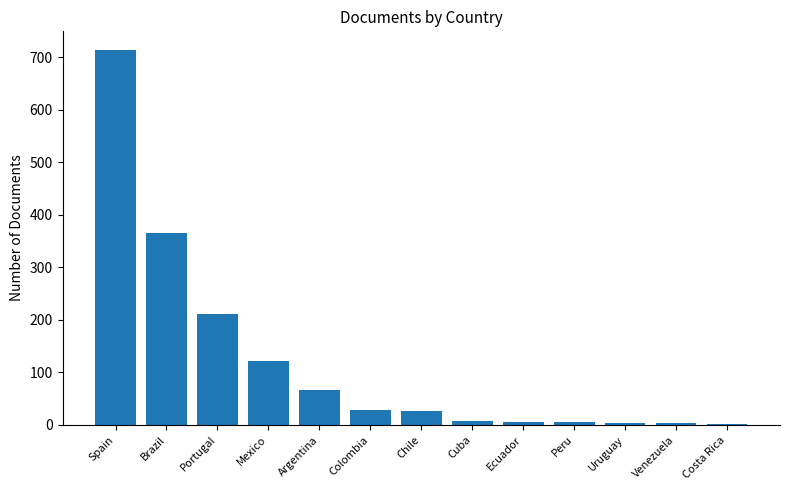

Between Brazil and Peru, which is larger?

Brazil